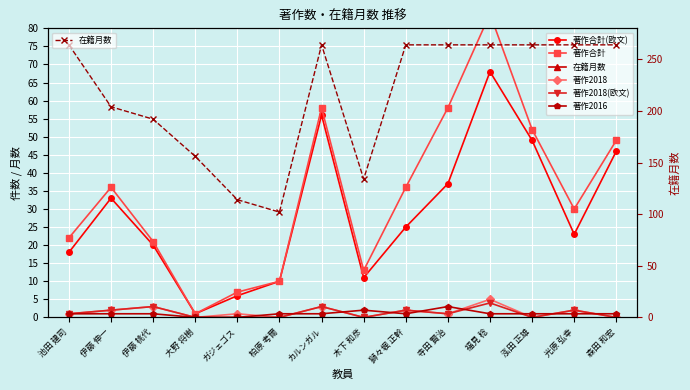

Which has a higher value, 池田 建司 or 泓田 正雄?

泓田 正雄